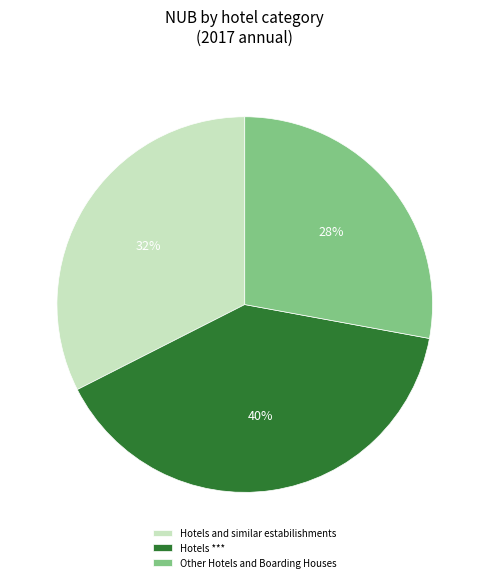

How many segments does this pie chart have?

3